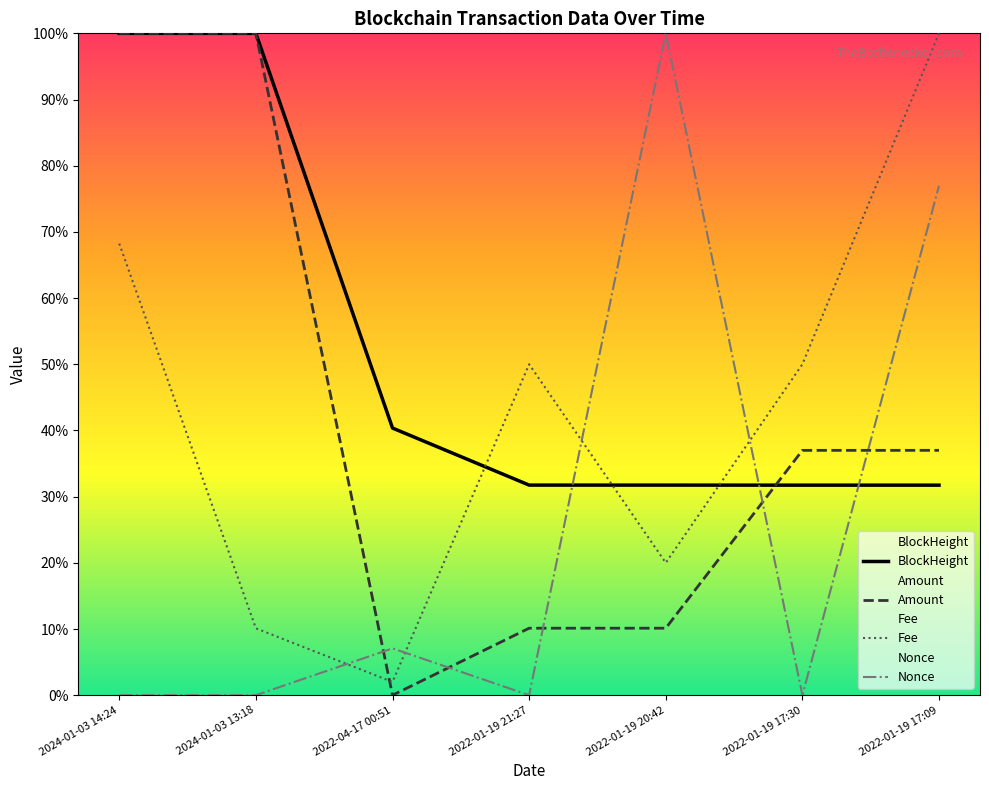

The value of Nonce at 2024-01-03 14:24 is 0.0. True or false?

True